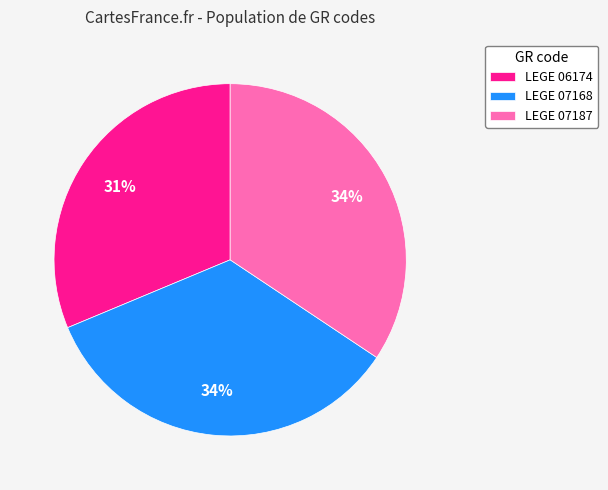

Approximately how many times larger is the value at LEGE 07168 compared to LEGE 07187?

1.0